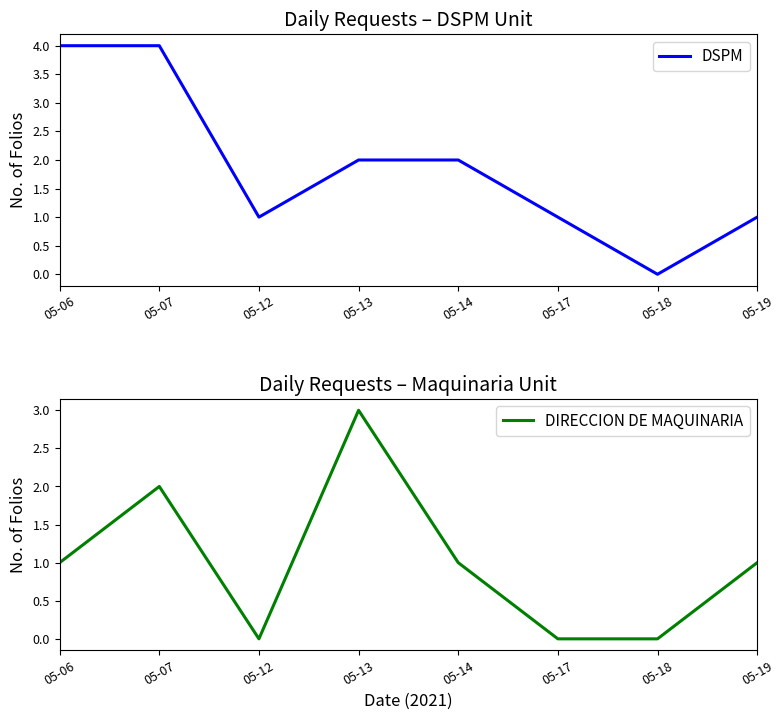

Which series has the largest range (max minus min)?

DSPM